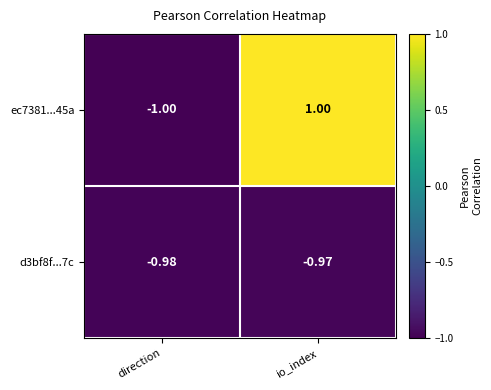

Which series has the largest total across all categories?

ec7381...45a